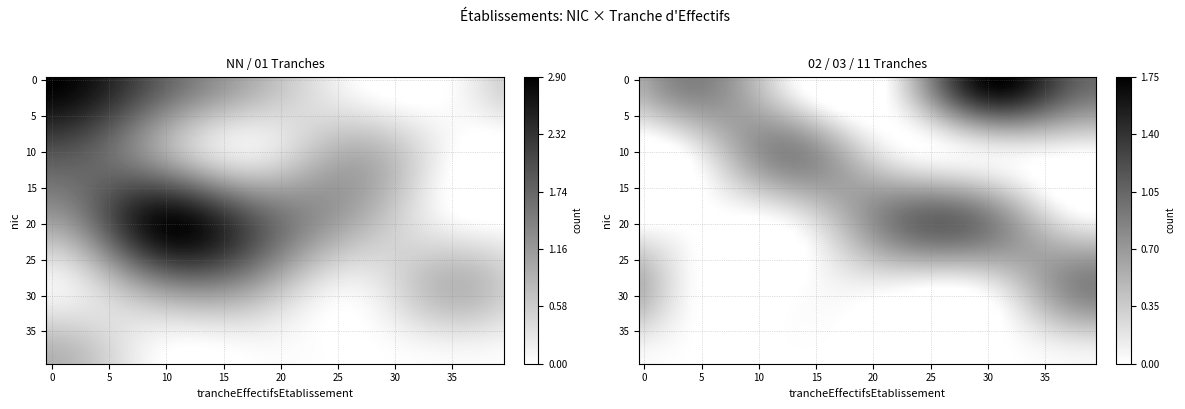

Which category has the lowest value across all series?

14